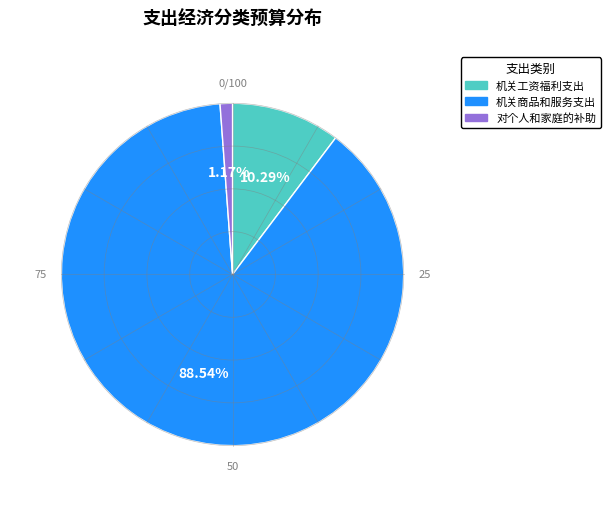

Which category has the biggest portion of the pie?

机关商品和服务支出